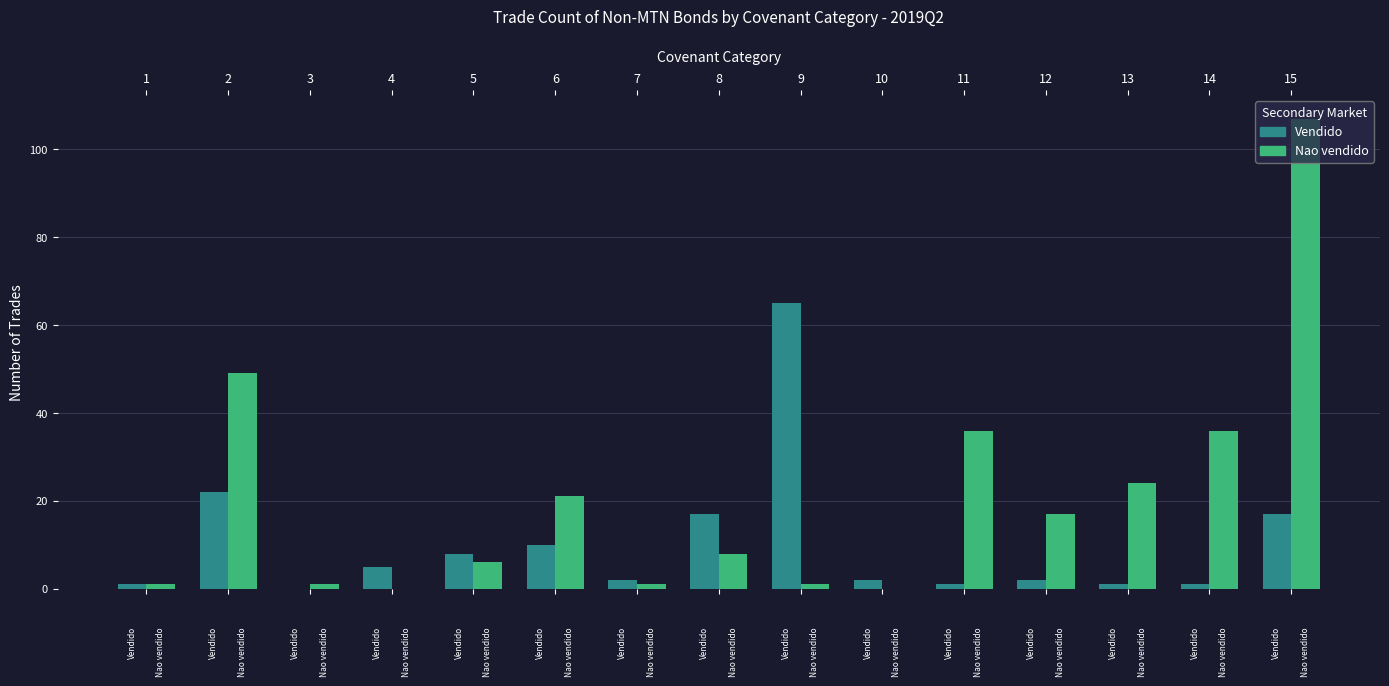

Reading left to right, list all the values displayed in this chart.

Vendido: 1	22	0	5	8	10	2	17	65	2	1	2	1	1	17
Nao vendido: 1	49	1	0	6	21	1	8	1	0	36	17	24	36	107